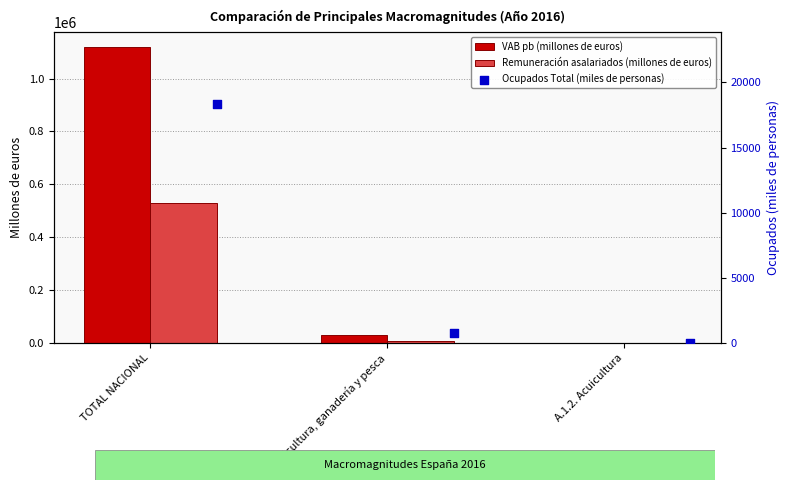

Which series has the largest total across all categories?

VAB pb (millones de euros)